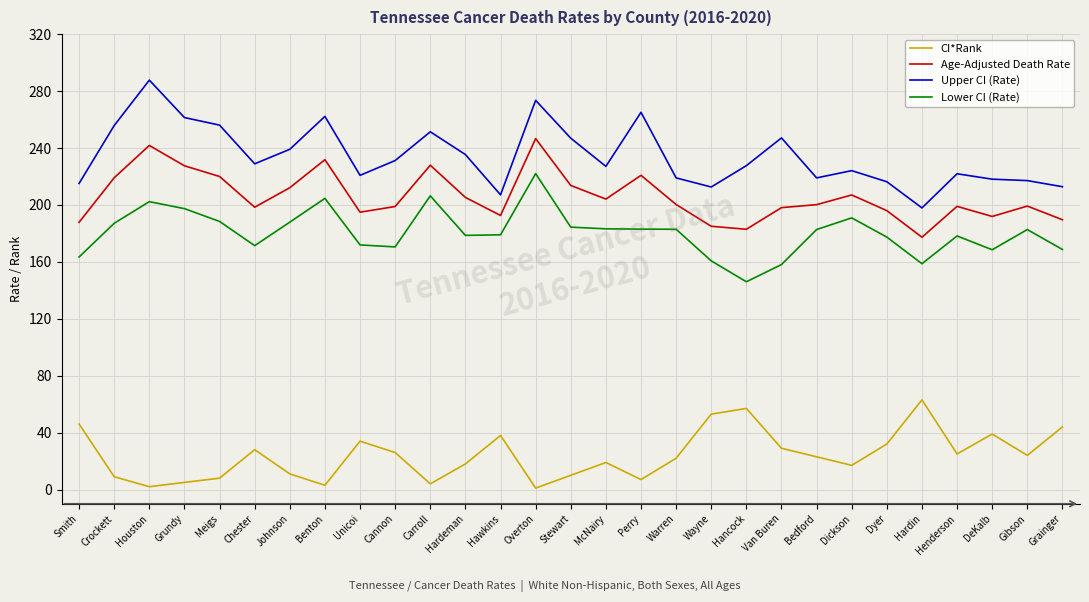

At which label does Upper CI (Rate) reach its minimum?

Hardin